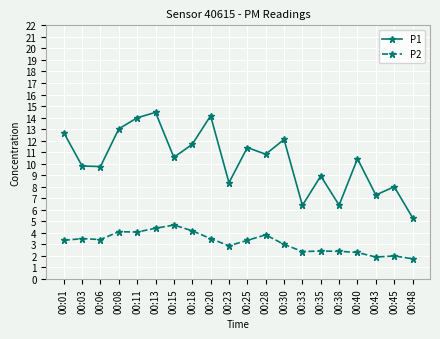

Which series has the largest range (max minus min)?

P1